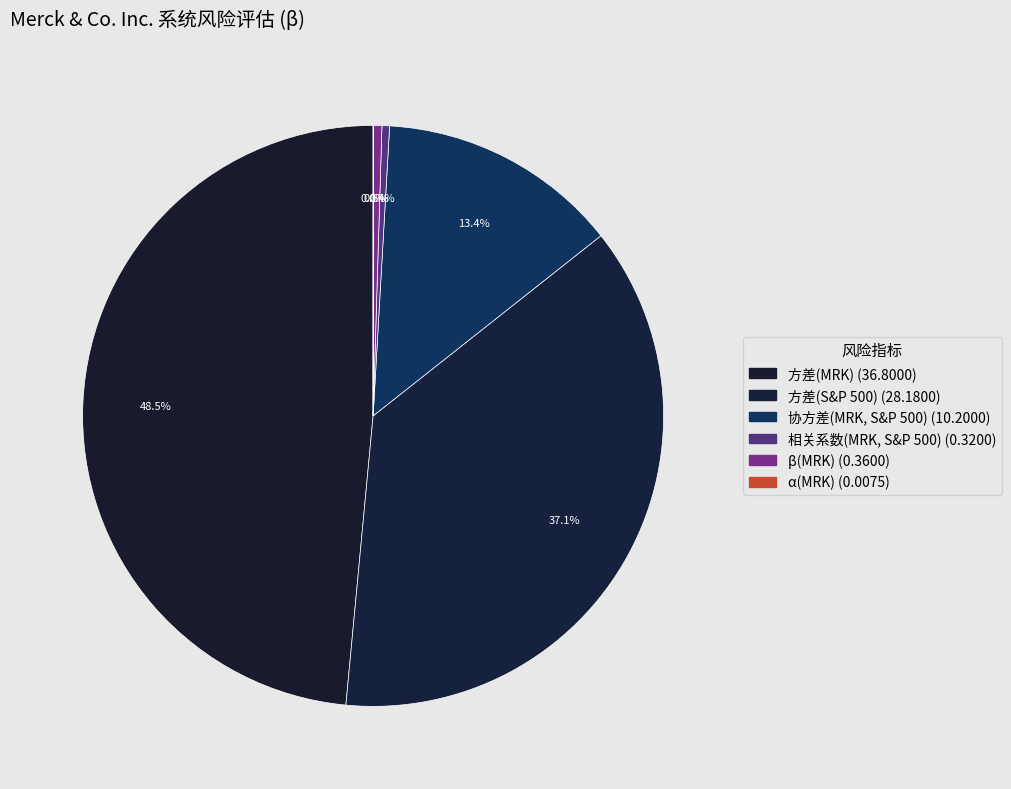

To the nearest percent, what is the combined percentage of 方差(MRK) and β(MRK)?

49%